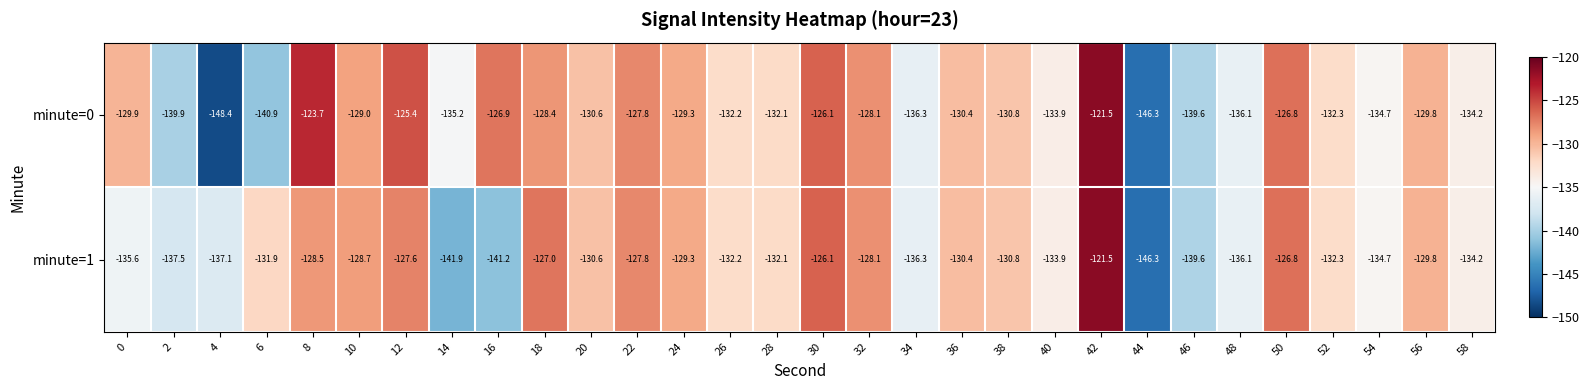

List the series in order of their overall mean, highest first.

minute=0, minute=1